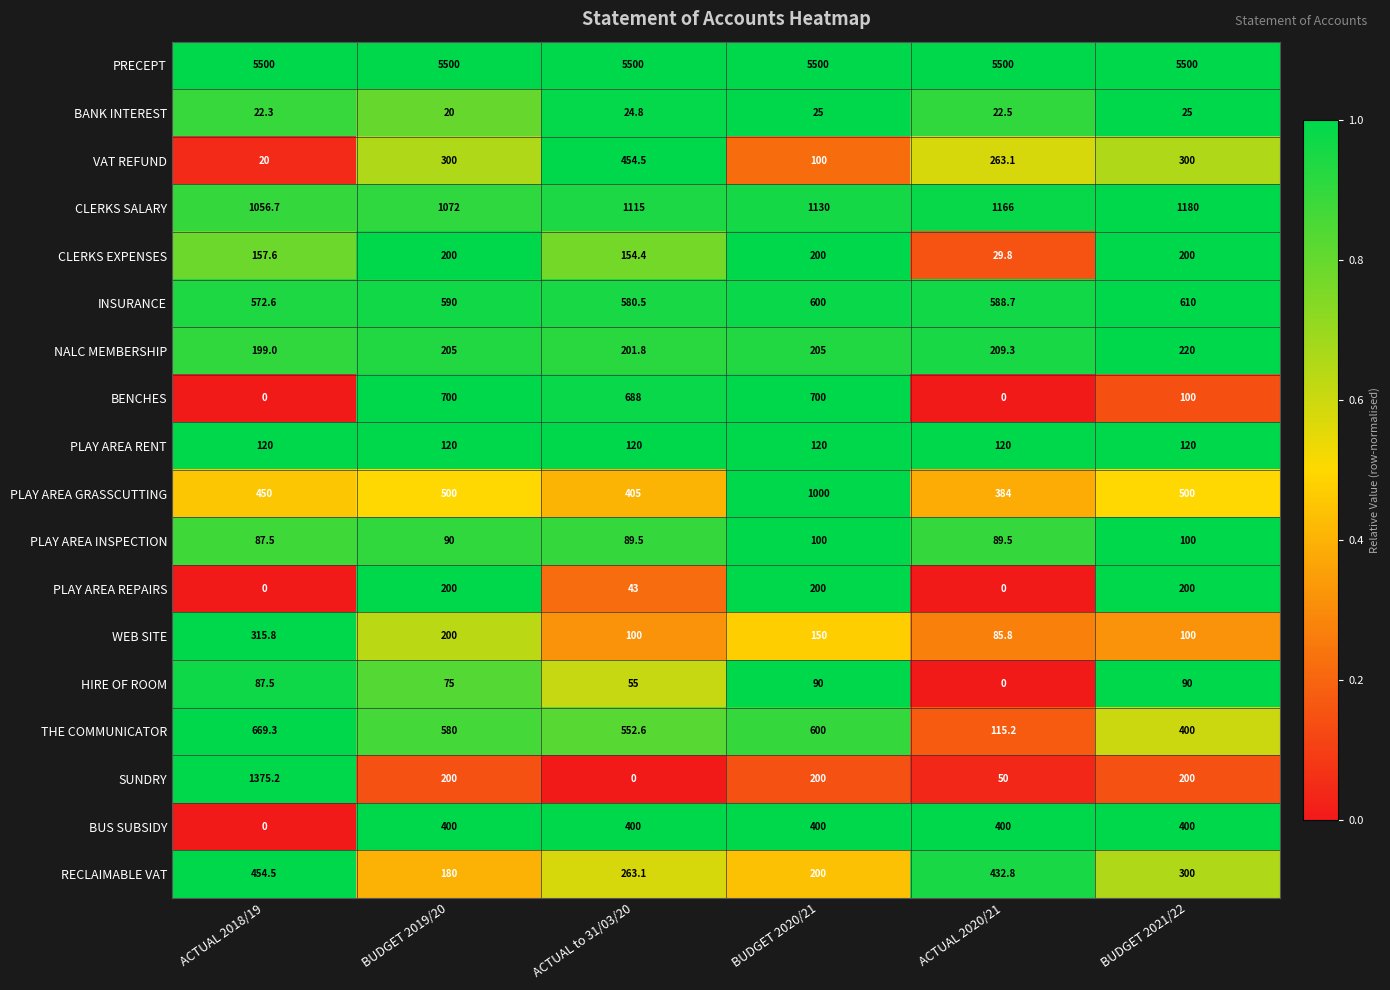

What is the maximum value shown in the chart?

5500.0